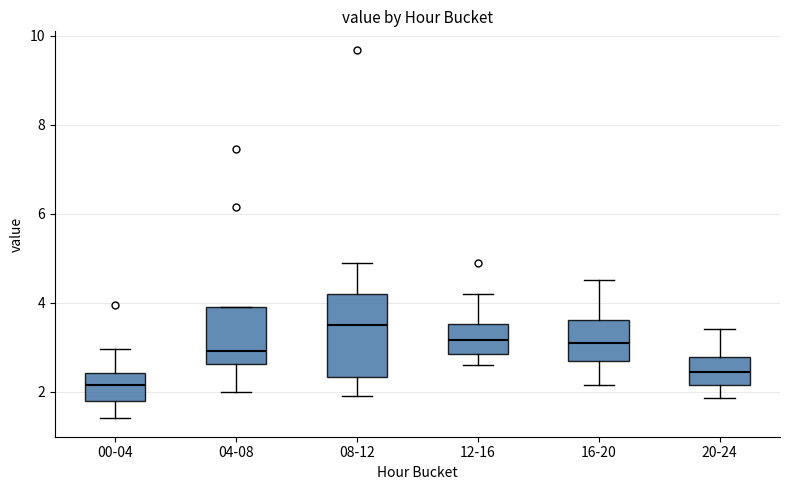

Reading left to right, transcribe this box plot: for each box, give where its median line is, the range the box spans, and where its two whiskers end, as read against the y-axis. The values are not printed on the chart, so give them approximately, as read against the axis.

00-04: median 2.2, box 1.8 to 2.4, whiskers 1.4 to 3.0
04-08: median 3.0, box 2.6 to 4.0, whiskers 2.0 to 4.0
08-12: median 3.6, box 2.4 to 4.2, whiskers 2.0 to 4.8
12-16: median 3.2, box 2.8 to 3.6, whiskers 2.6 to 4.2
16-20: median 3.2, box 2.6 to 3.6, whiskers 2.2 to 4.6
20-24: median 2.4, box 2.2 to 2.8, whiskers 1.8 to 3.4